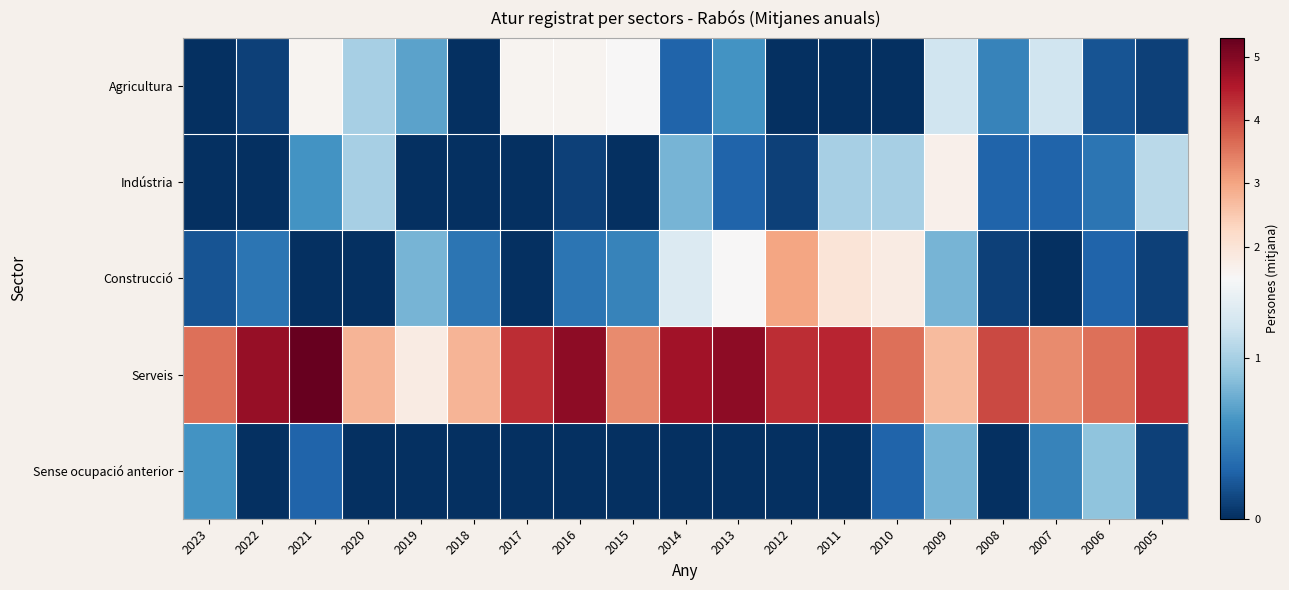

Reading left to right, extract all data points from this chart.

Agricultura: 2023=0.0	2022=0.1	2021=1.6	2020=1.0	2019=0.7	2018=0.0	2017=1.6	2016=1.6	2015=1.5	2014=0.3	2013=0.6	2012=0.0	2011=0.0	2010=0.0	2009=1.2	2008=0.5	2007=1.2	2006=0.2	2005=0.1
Indústria: 2023=0.0	2022=0.0	2021=0.6	2020=1.0	2019=0.0	2018=0.0	2017=0.0	2016=0.1	2015=0.0	2014=0.8	2013=0.3	2012=0.1	2011=1.0	2010=1.0	2009=1.7	2008=0.3	2007=0.3	2006=0.4	2005=1.1
Construcció: 2023=0.2	2022=0.4	2021=0.0	2020=0.0	2019=0.8	2018=0.4	2017=0.0	2016=0.4	2015=0.5	2014=1.3	2013=1.5	2012=3.0	2011=2.0	2010=1.8	2009=0.8	2008=0.1	2007=0.0	2006=0.3	2005=0.1
Serveis: 2023=3.6	2022=4.8	2021=5.3	2020=2.8	2019=1.8	2018=2.8	2017=4.3	2016=4.9	2015=3.3	2014=4.7	2013=4.9	2012=4.3	2011=4.4	2010=3.6	2009=2.7	2008=4.0	2007=3.3	2006=3.6	2005=4.3
Sense ocupació anterior: 2023=0.6	2022=0.0	2021=0.3	2020=0.0	2019=0.0	2018=0.0	2017=0.0	2016=0.0	2015=0.0	2014=0.0	2013=0.0	2012=0.0	2011=0.0	2010=0.3	2009=0.8	2008=0.0	2007=0.5	2006=0.9	2005=0.1